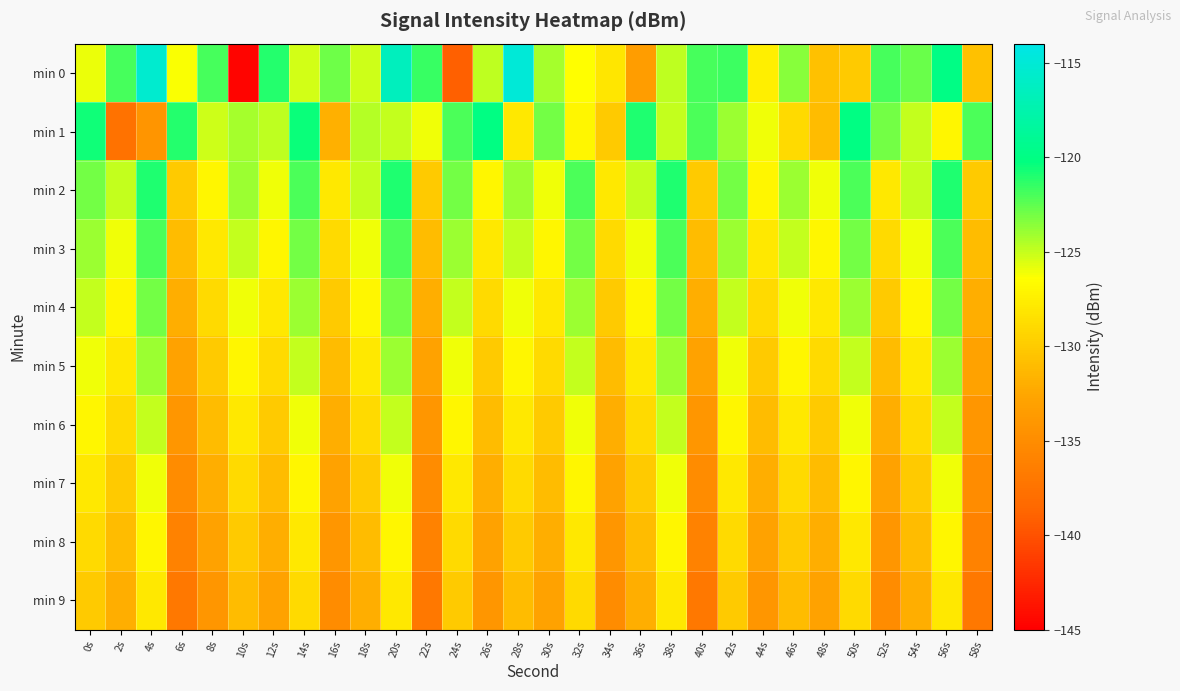

Rank the series by their maximum value, from highest to lowest.

min 0, min 1, min 2, min 3, min 4, min 5, min 6, min 7, min 8, min 9